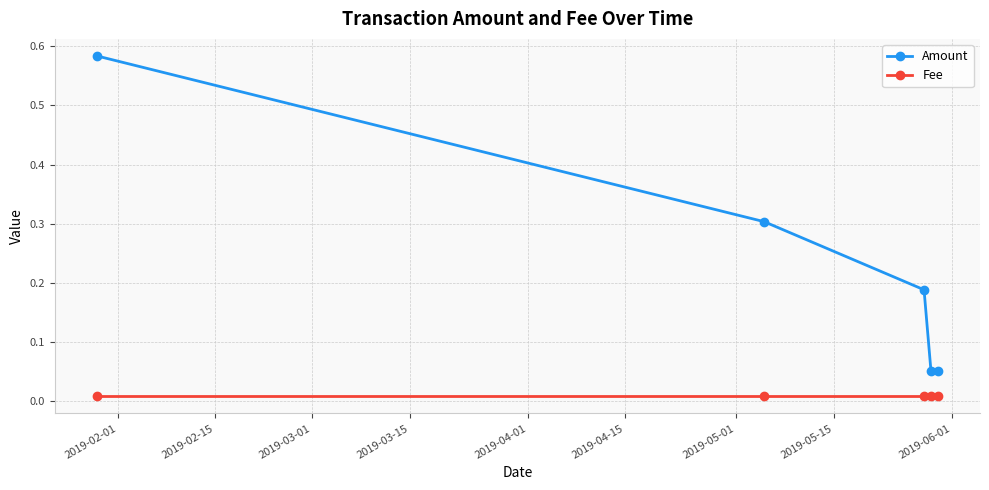

Which series has the largest range (max minus min)?

Amount